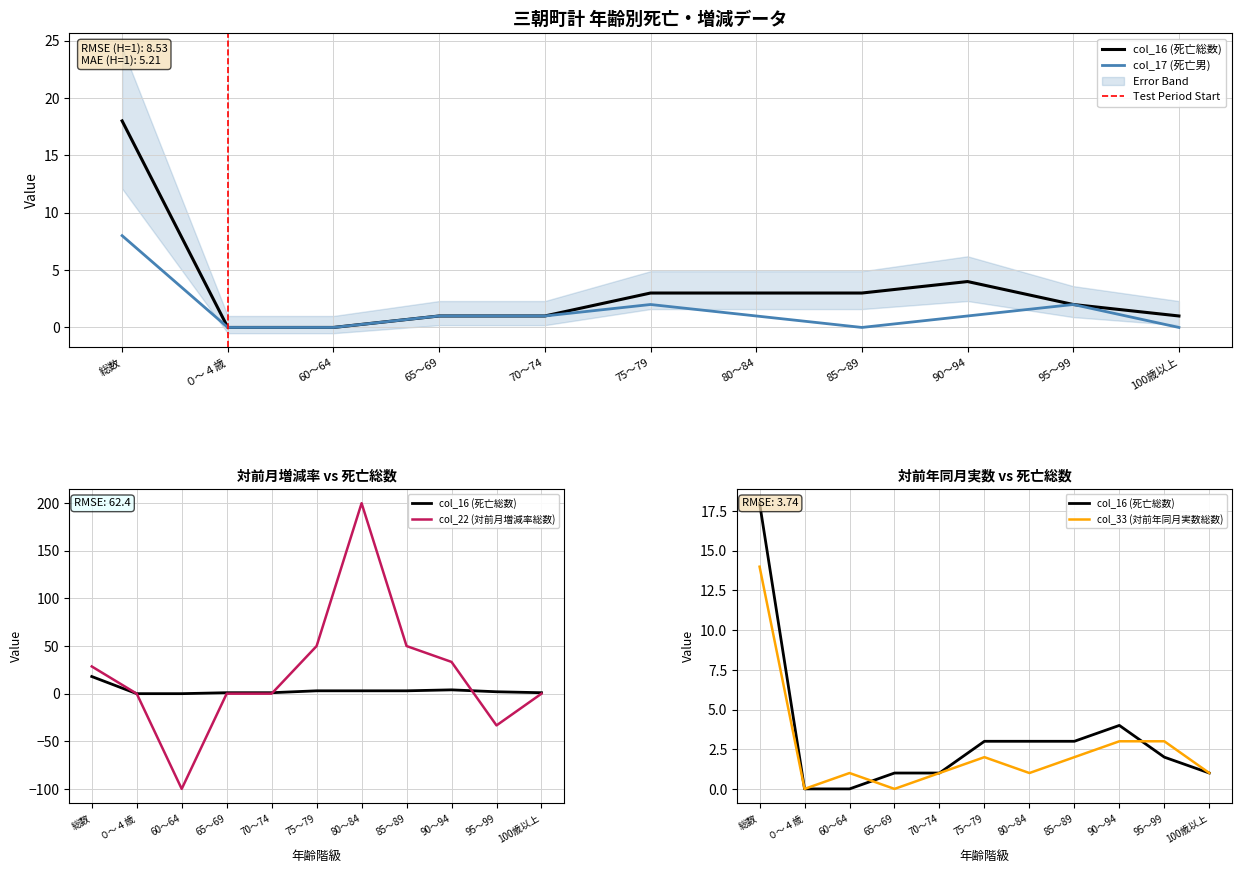

Reading left to right, list all the values displayed in this chart.

col_16 (死亡総数): 18.0	0.0	0.0	1.0	1.0	3.0	3.0	3.0	4.0	2.0	1.0
col_17 (死亡男): 8.0	0.0	0.0	1.0	1.0	2.0	1.0	0.0	1.0	2.0	0.0
col_22 (対前月増減率総数): 28.6	0.0	-100.0	0.0	0.0	50.0	200.0	50.0	33.3	-33.3	0.0
col_33 (対前年同月実数総数): 14.0	0.0	1.0	0.0	1.0	2.0	1.0	2.0	3.0	3.0	1.0